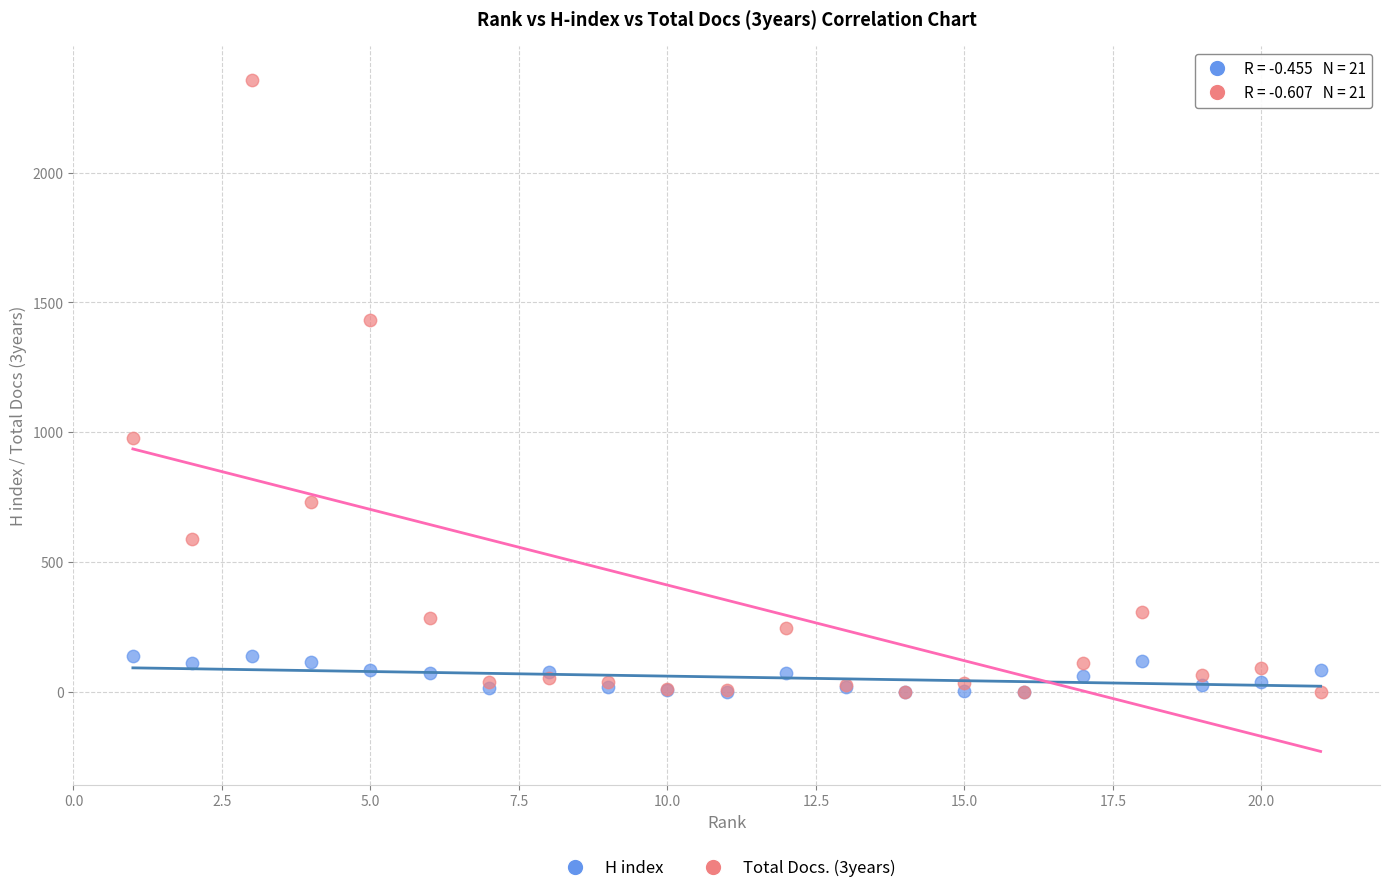

Across all series, what Y value is closest to 1179?

977